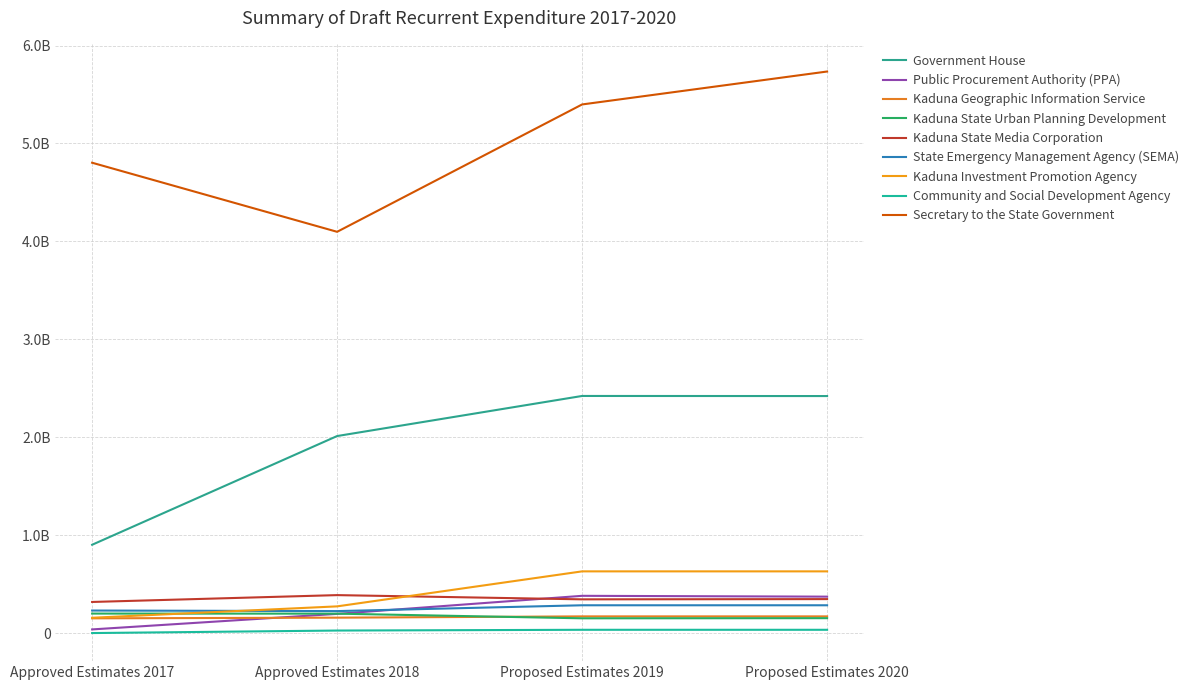

Does the chart display data point markers on the line(s)?

No